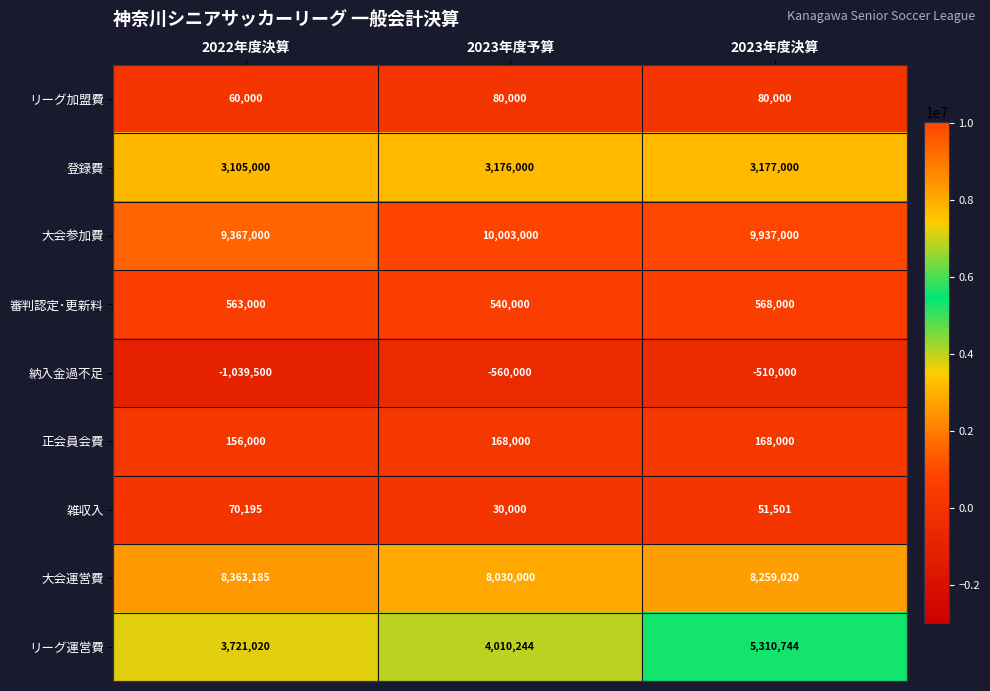

How many values in the リーグ運営費 series are below 4010244?

1